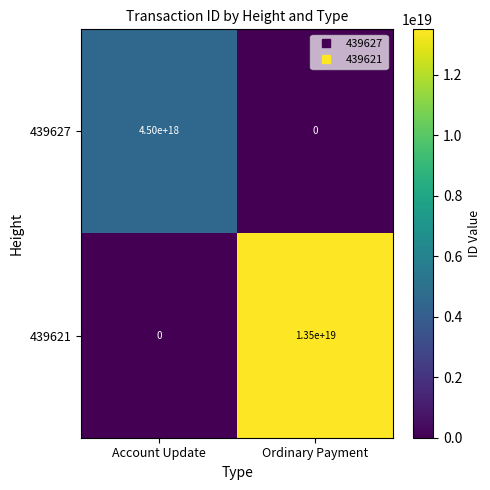

Rank the series by their maximum value, from highest to lowest.

439621, 439627